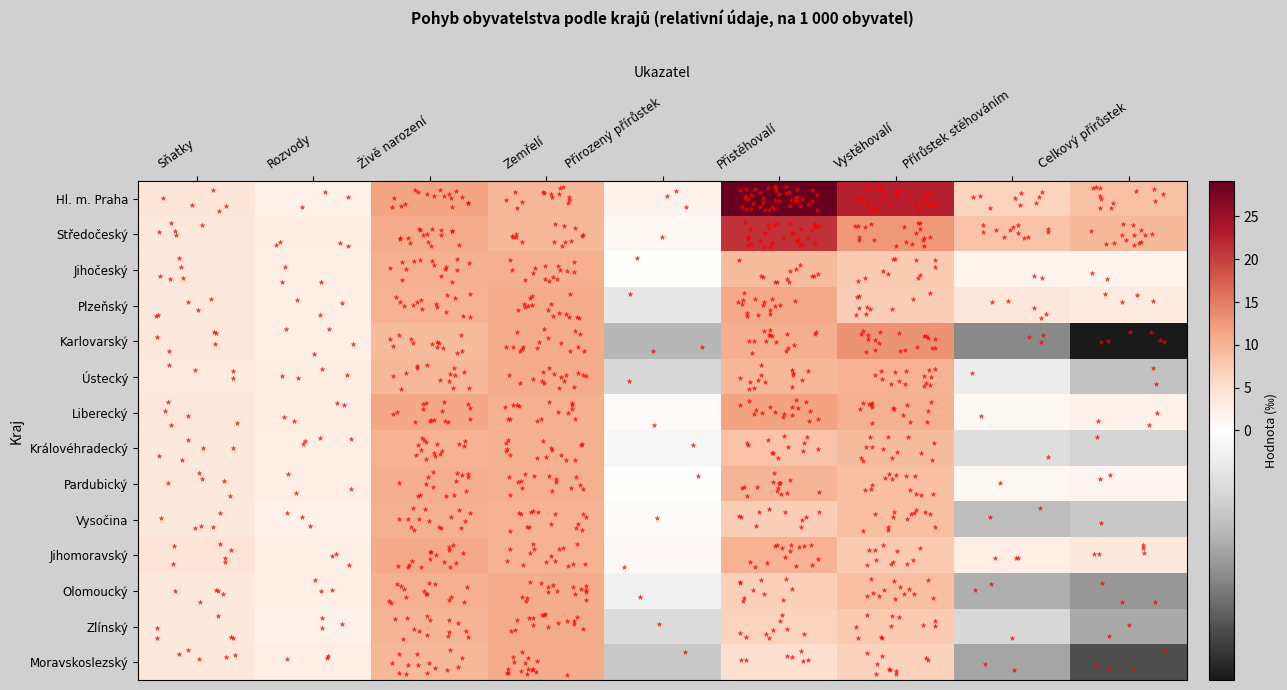

How many categories are shown in the chart?

9